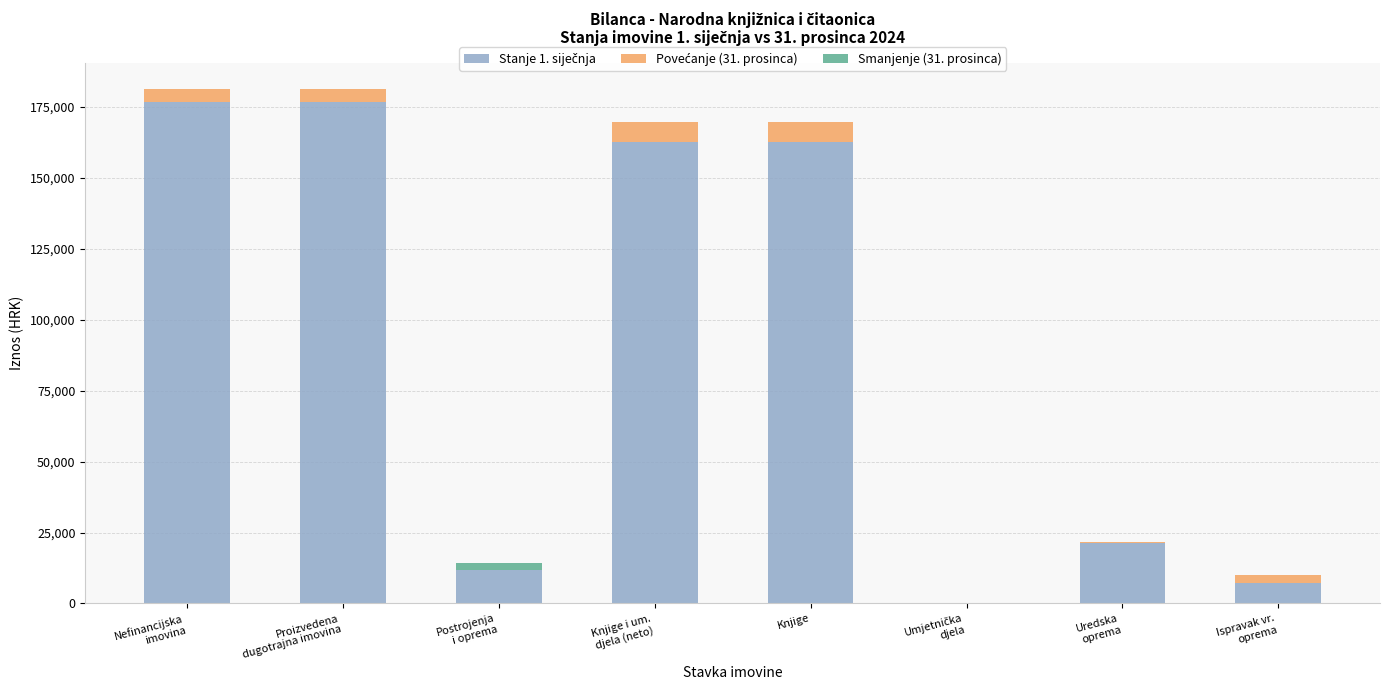

Which has a higher value, Umjetnička
djela or Postrojenja
i oprema?

Postrojenja
i oprema